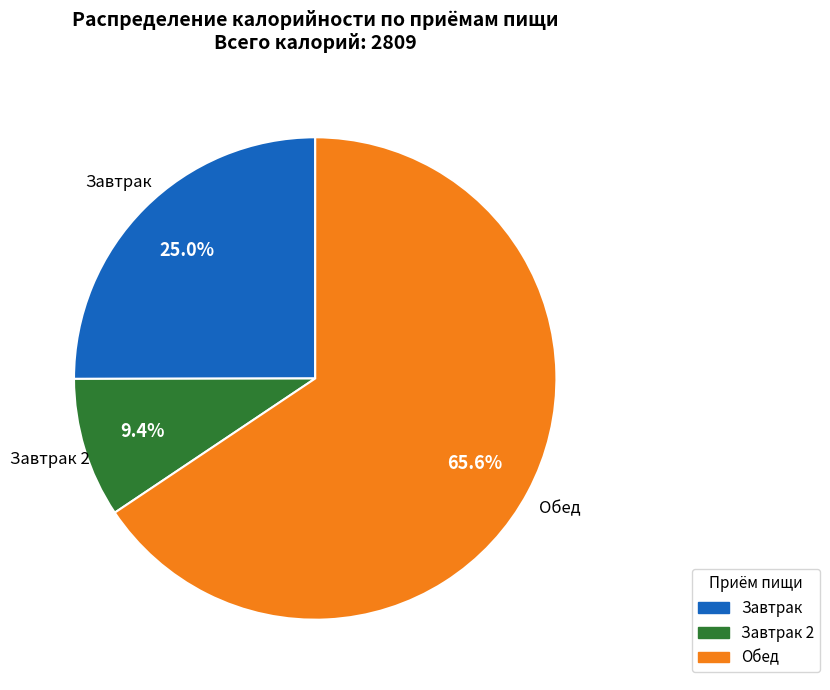

Which slice is the largest?

Обед